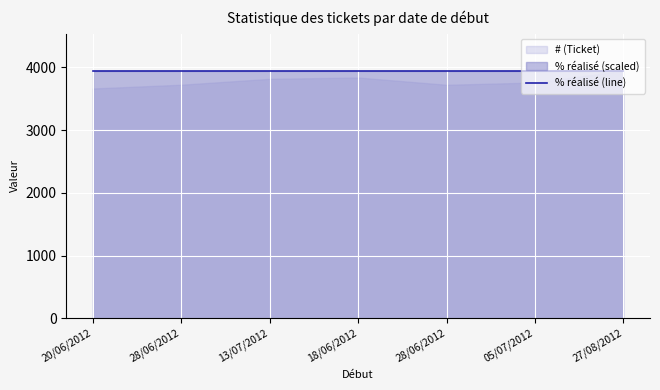

True or false: % réalisé and # (Ticket) intersect in this chart.

False